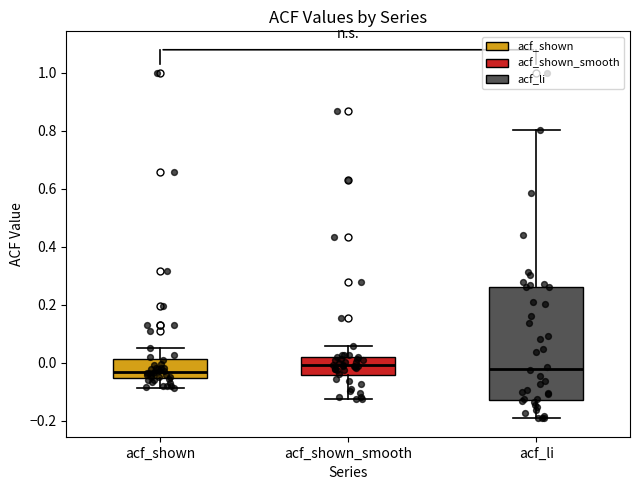

Reading left to right, transcribe this box plot: for each box, give where its median line is, the range the box spans, and where its two whiskers end, as read against the y-axis. The values are not printed on the chart, so give them approximately, as read against the axis.

acf_shown: median -0.04, box -0.06 to 0.02, whiskers -0.08 to 0.04
acf_shown_smooth: median 0.00, box -0.04 to 0.02, whiskers -0.12 to 0.06
acf_li: median -0.02, box -0.12 to 0.26, whiskers -0.20 to 0.80